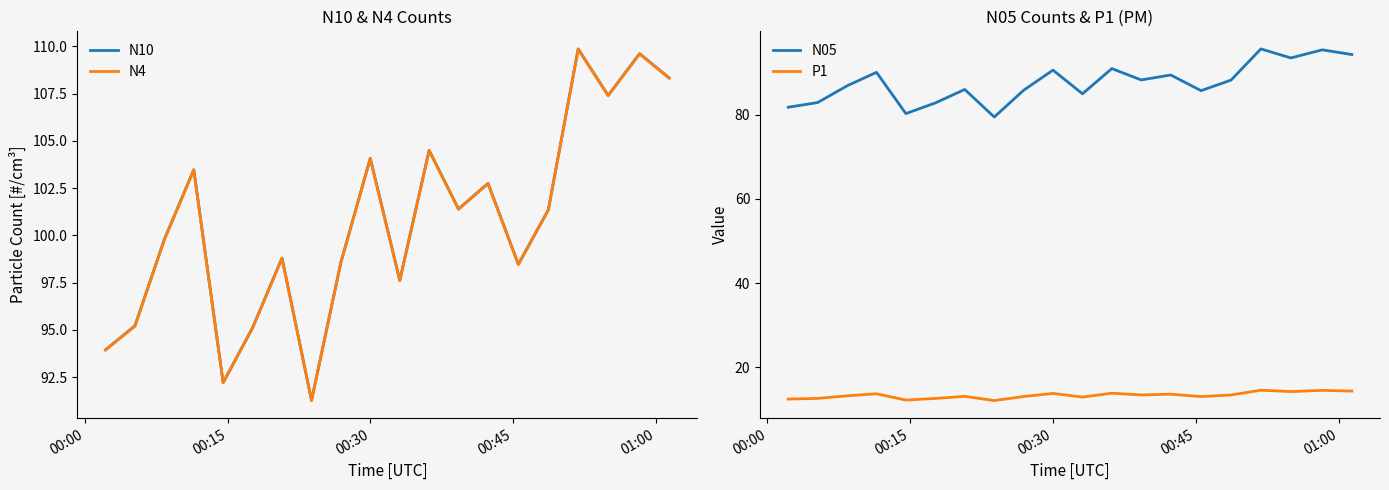

What is the highest value of the N4 series?

109.8